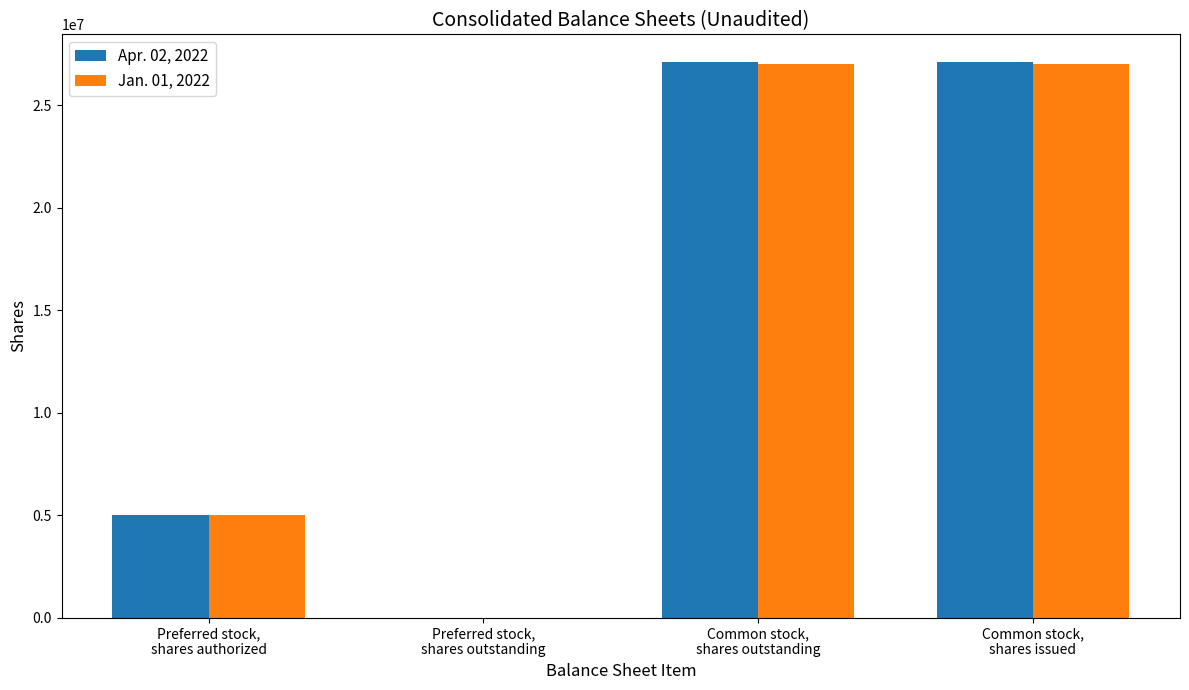

How many categories are shown in the chart?

4